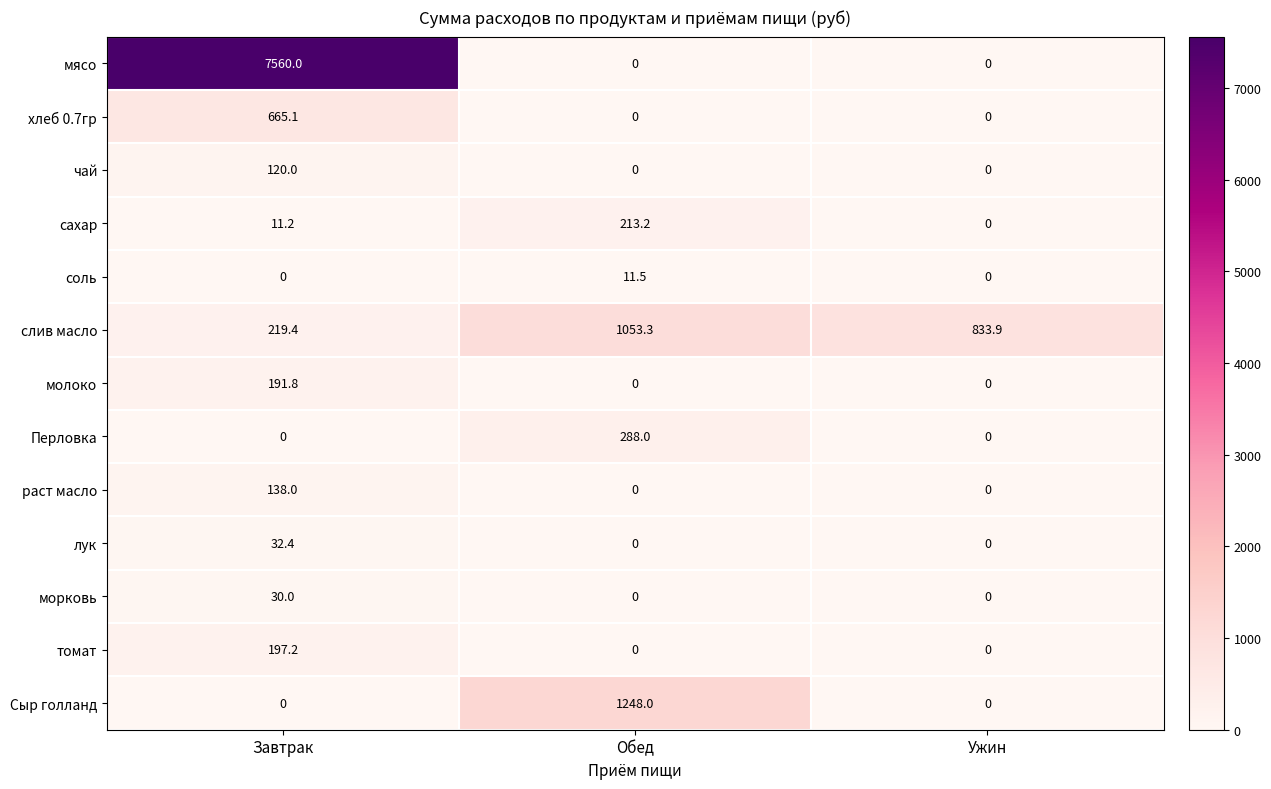

What is the total value across all series at Ужин?

833.9